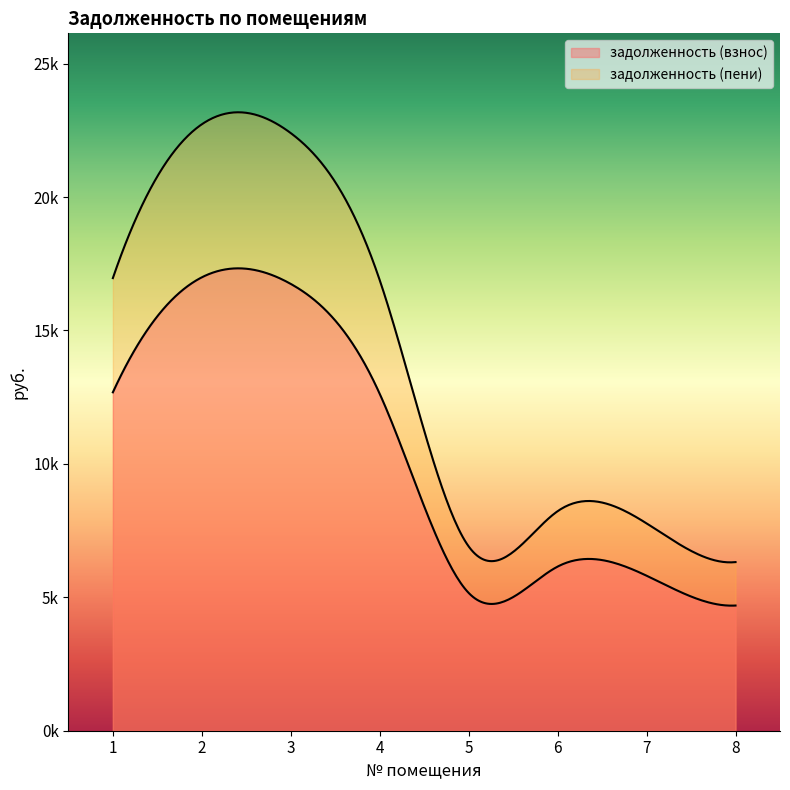

List the series in order of their peak value, lowest first.

задолженность (взнос), задолженность (пени)